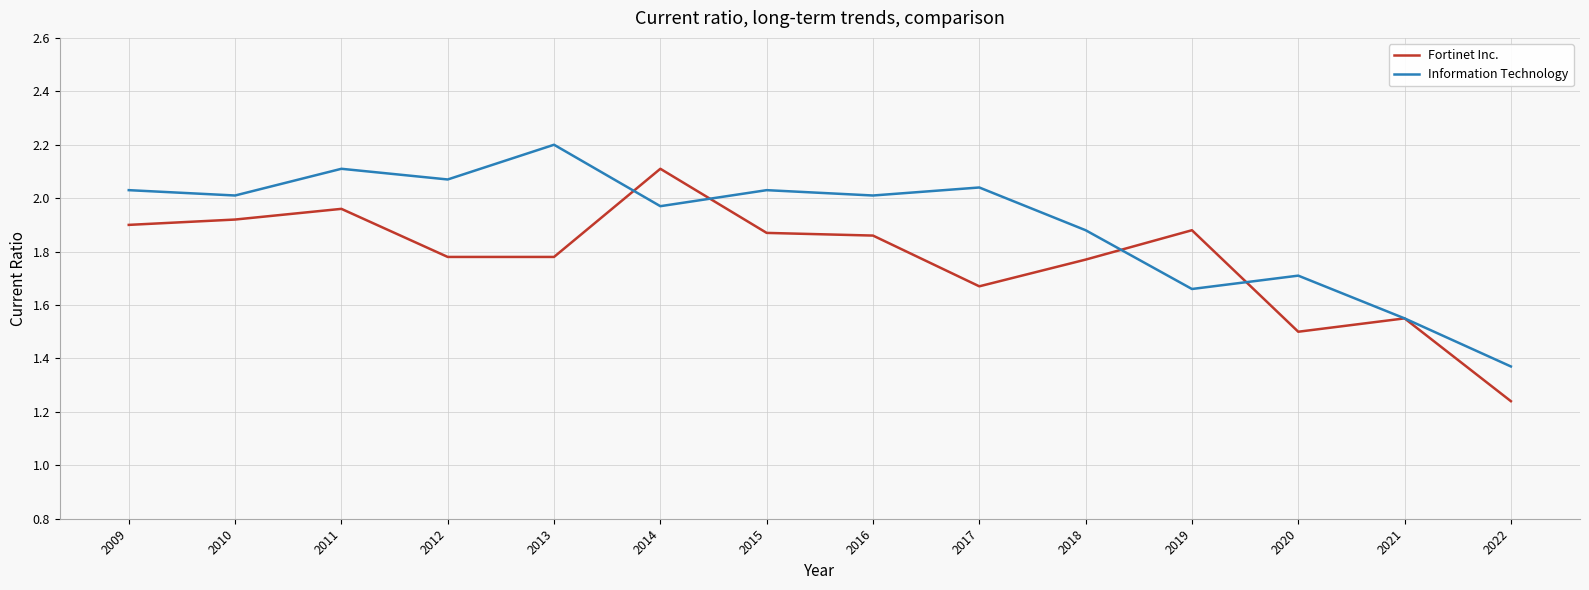

Between 2015 and 2022, which series saw the biggest shift?

Information Technology